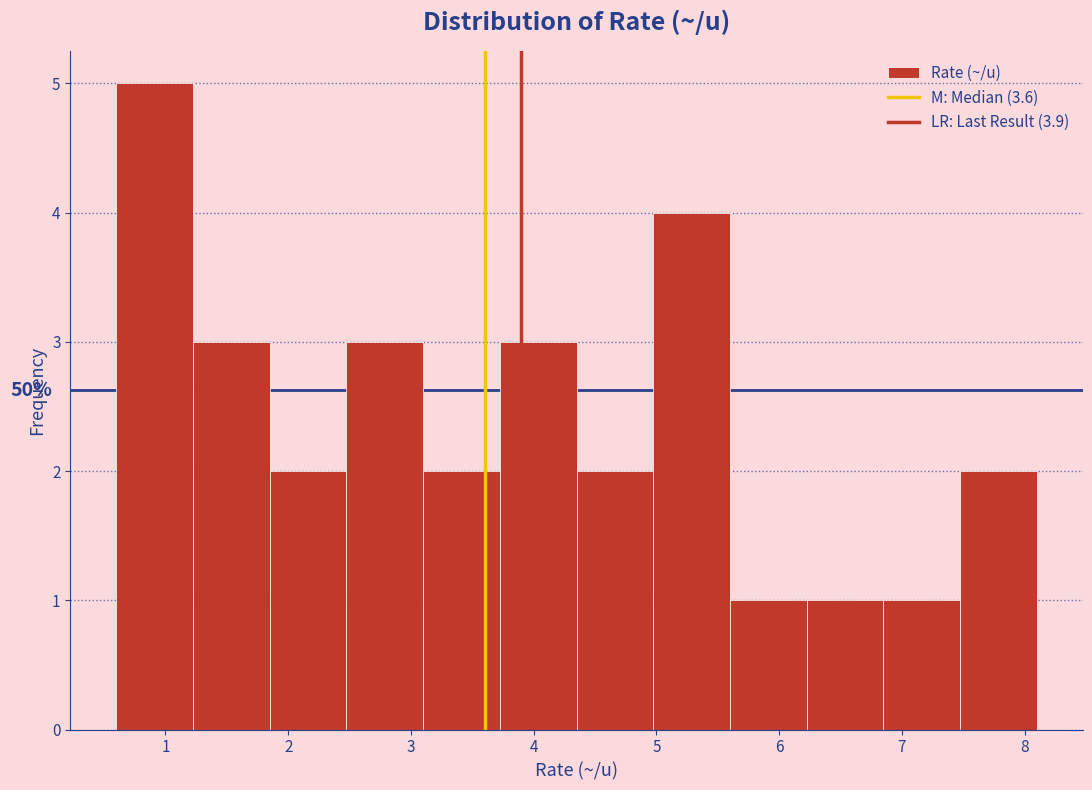

Over which range of the x-axis is the bar tallest?

0.6 to 1.2